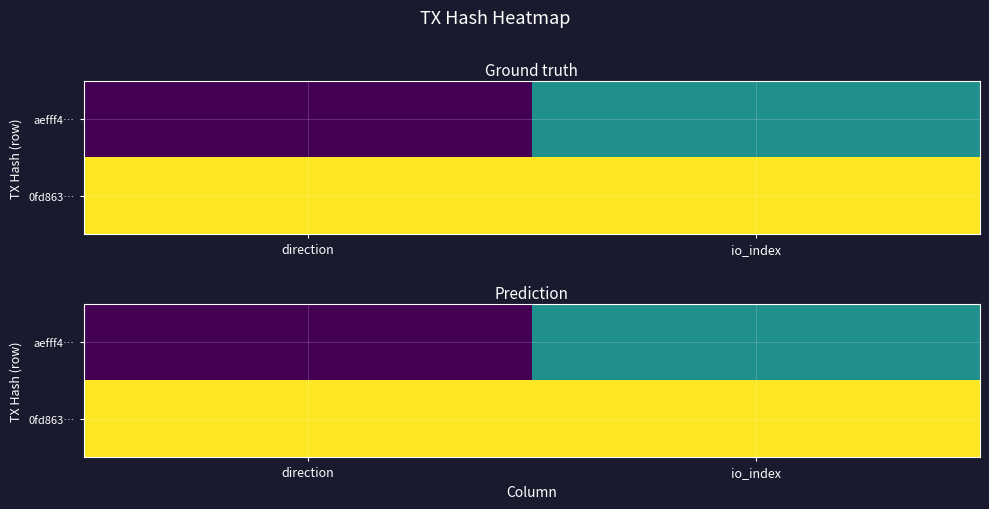

Which series has the largest range (max minus min)?

aefff4…